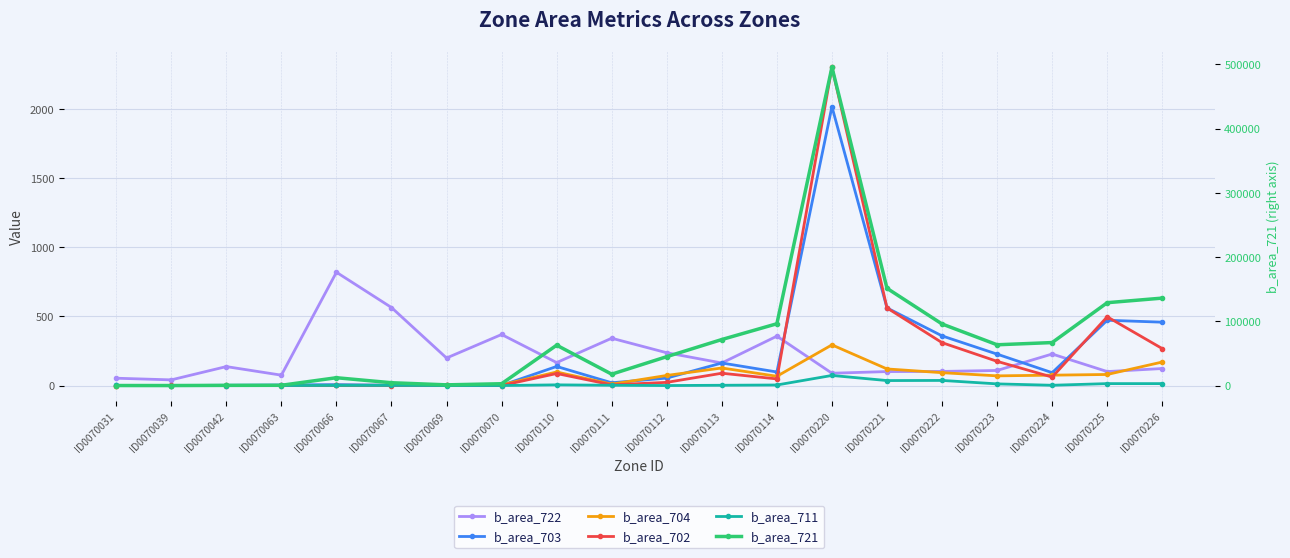

At which category does b_area_702 reach its first local peak?

ID0070039